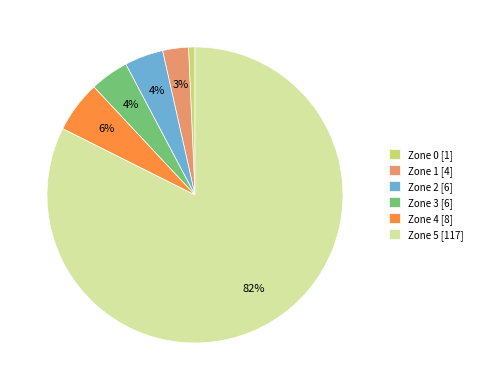

Is there a majority slice in this chart?

Yes